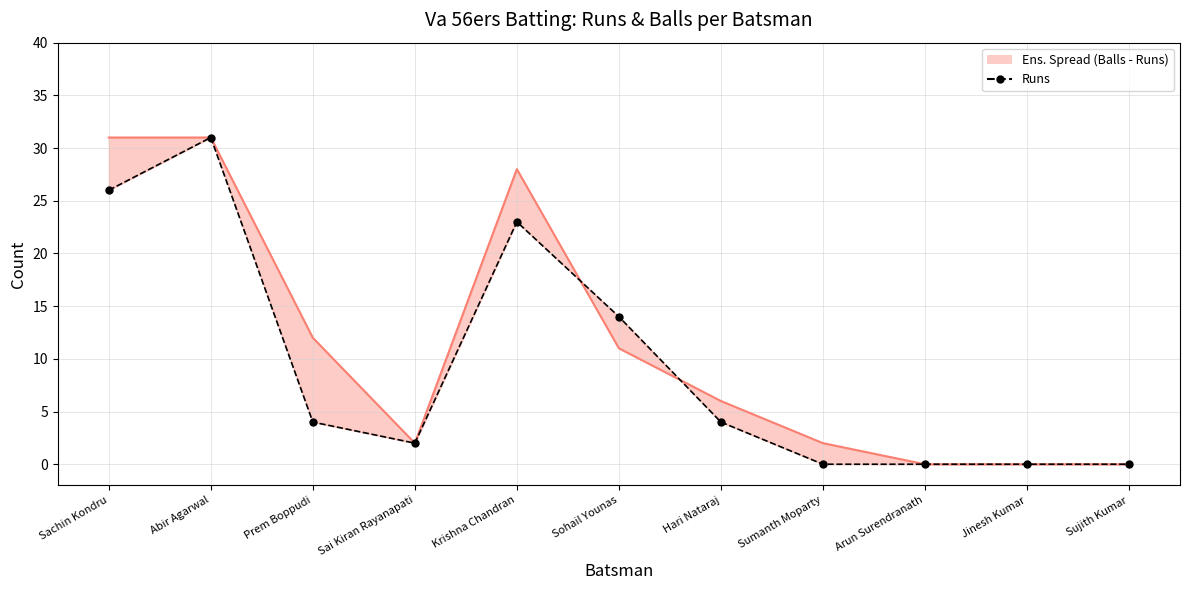

Between Sumanth Moparty and Hari Nataraj, which is larger?

Hari Nataraj